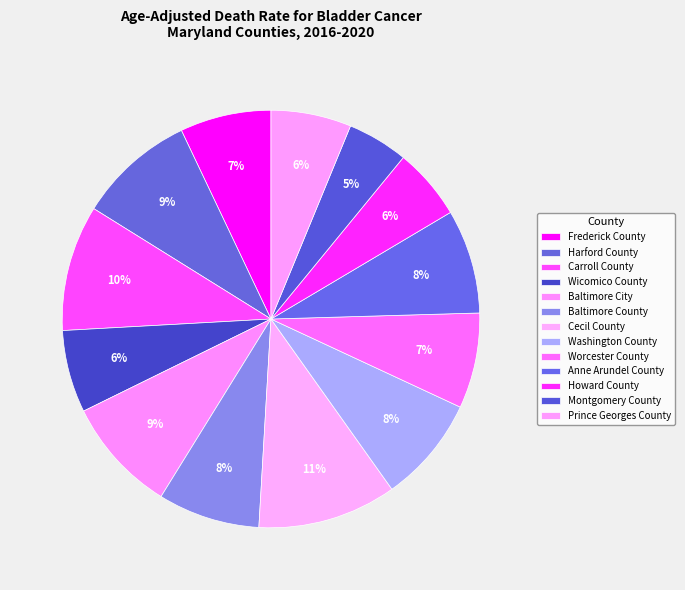

Count the number of slices in the pie.

13